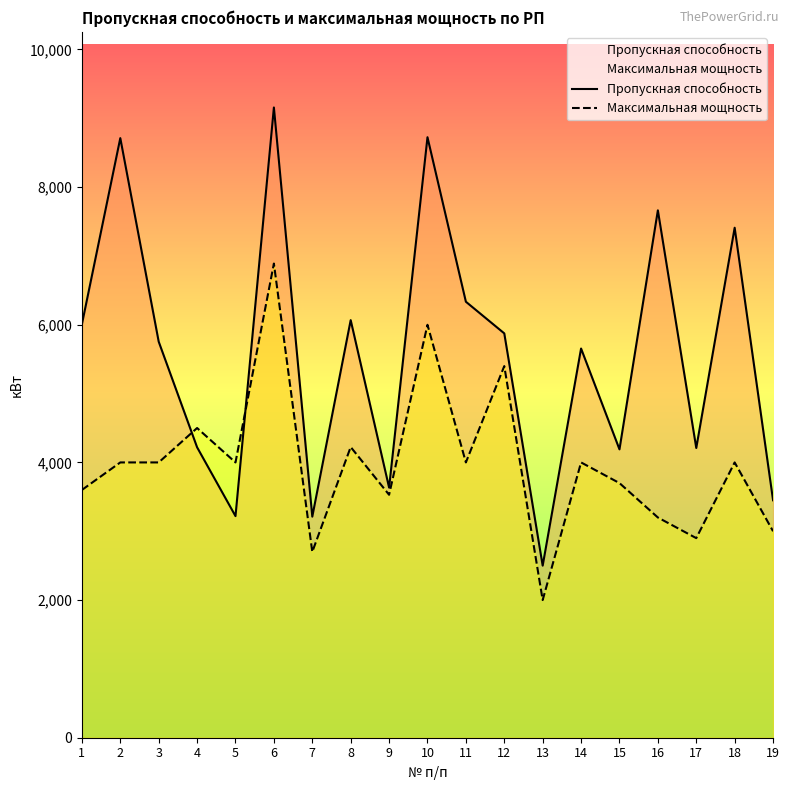

What is the difference between the Максимальная мощность values at 5 and 13?

2000.0